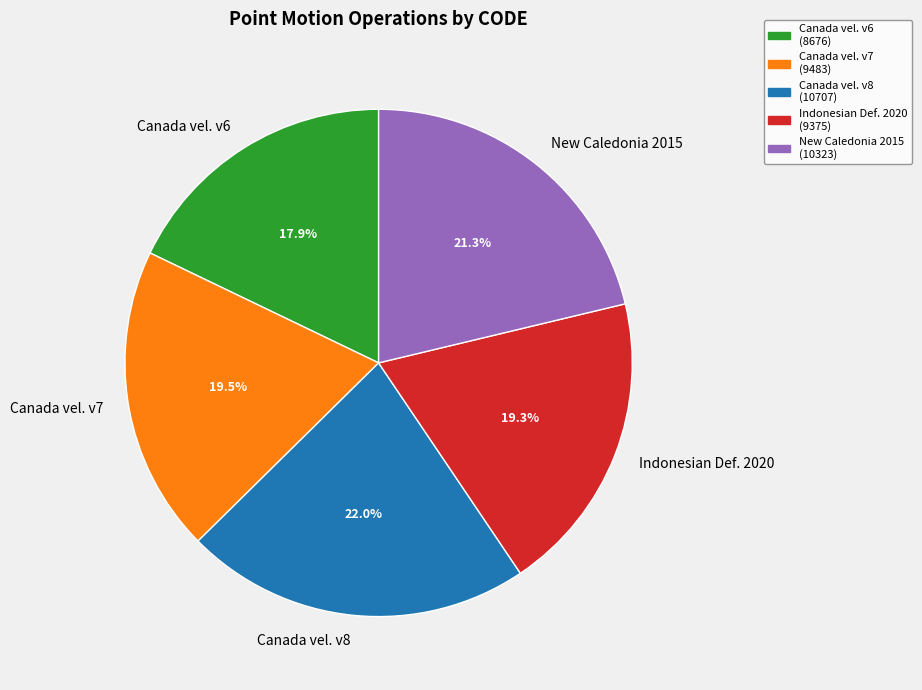

Which has a higher value, Canada vel. v8 or Canada vel. v7?

Canada vel. v8